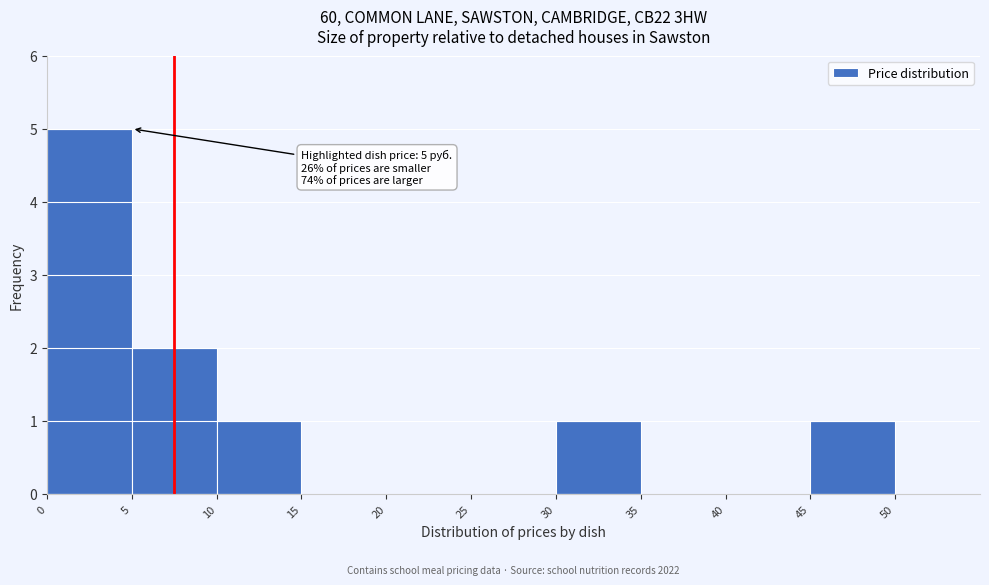

Which range on the x-axis has the tallest bar?

0 to 5